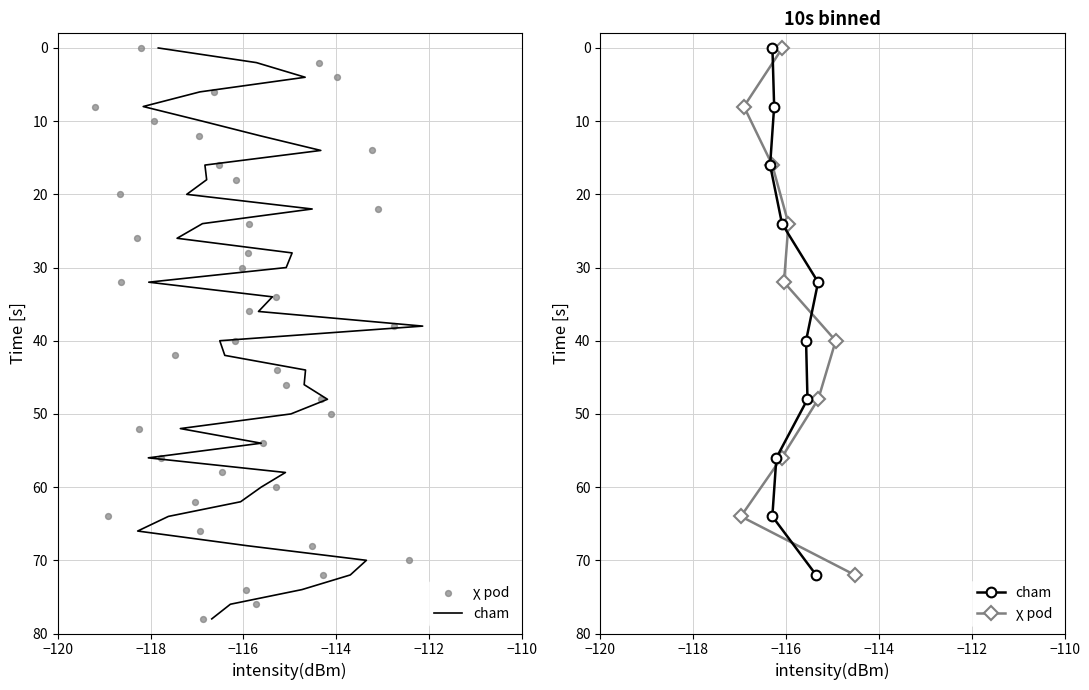

What are all the series names shown in the legend?

cham, χ pod